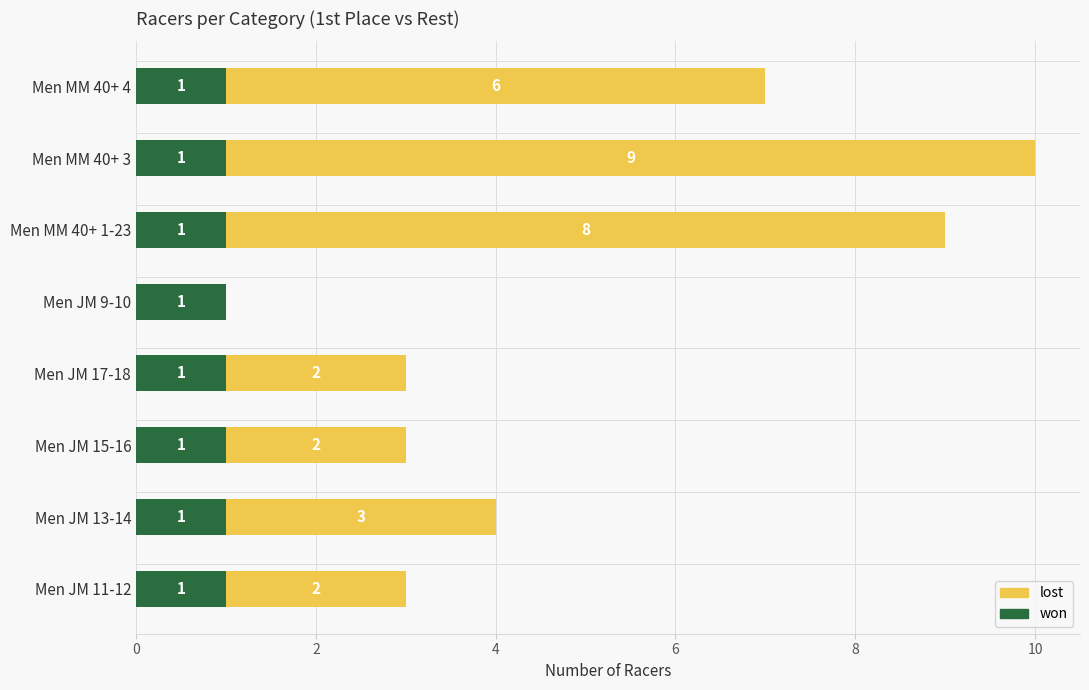

What is the total value across all series at Men MM 40+ 3?

10